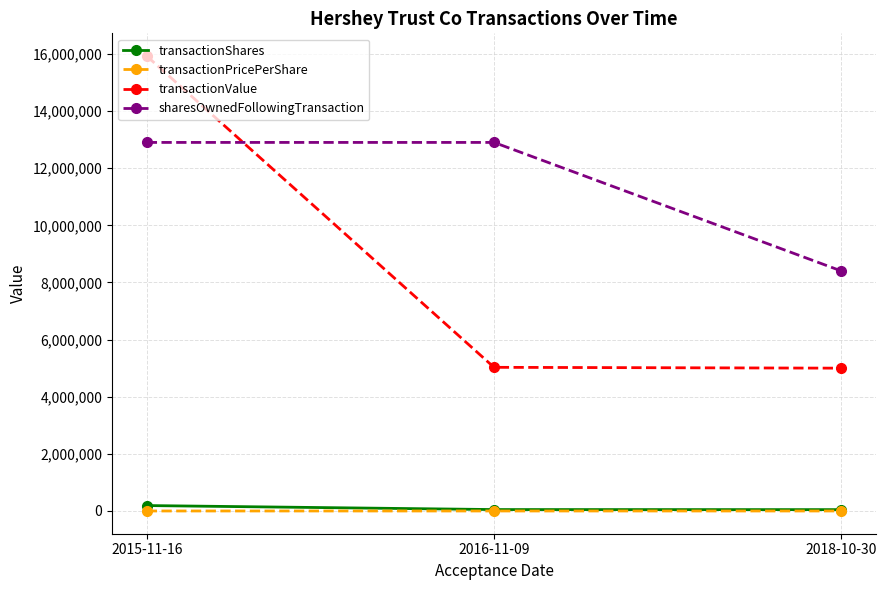

What is the maximum value shown in the chart?

15925800.0